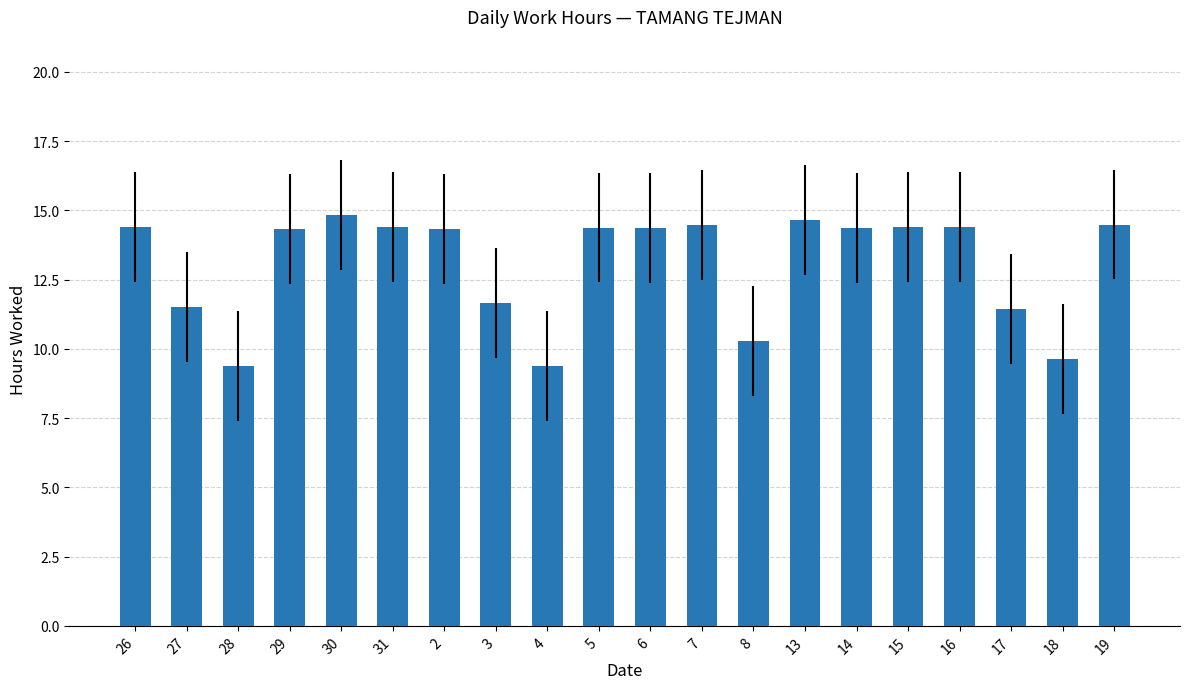

What is the label of the 16th bar from the right?

30